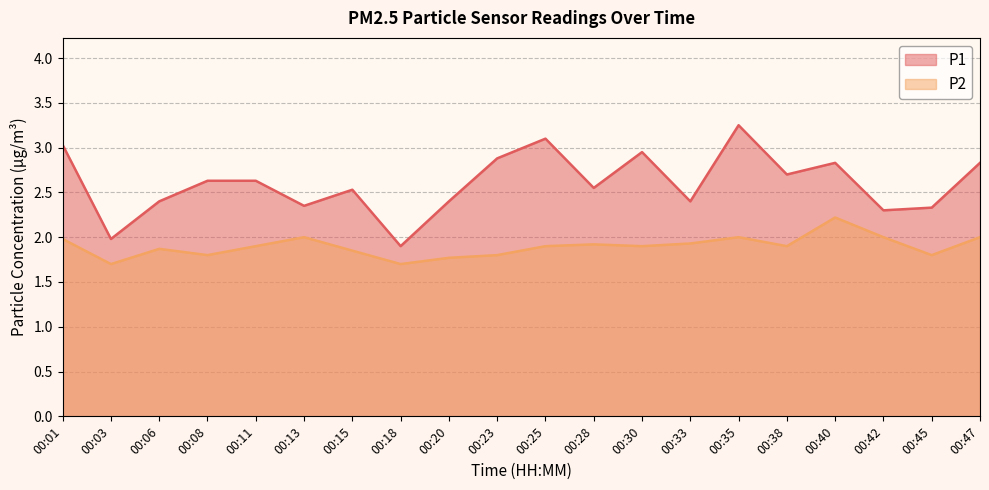

Where is the first local maximum for P1?

00:15